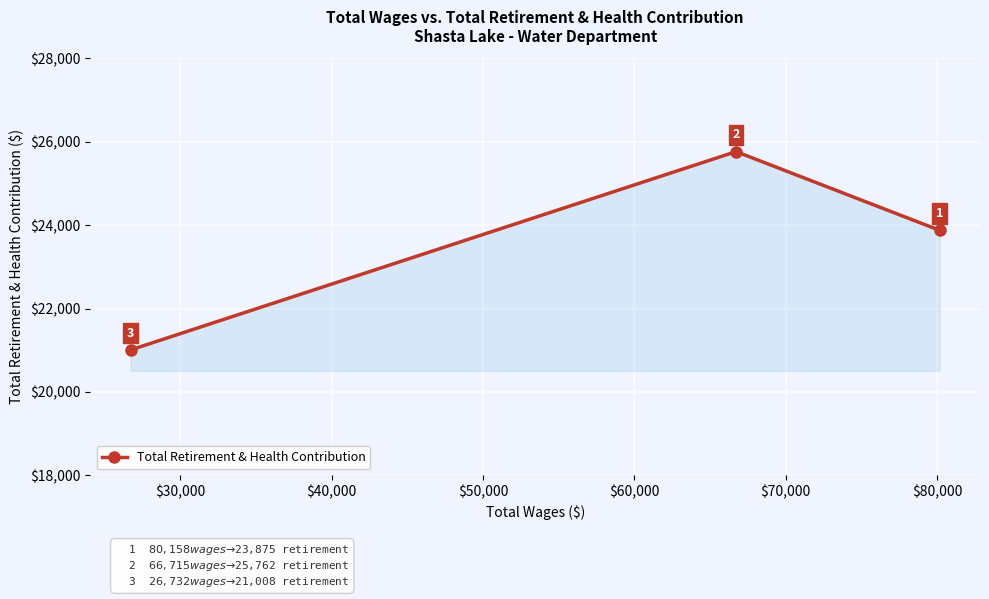

What is the average value?

23548